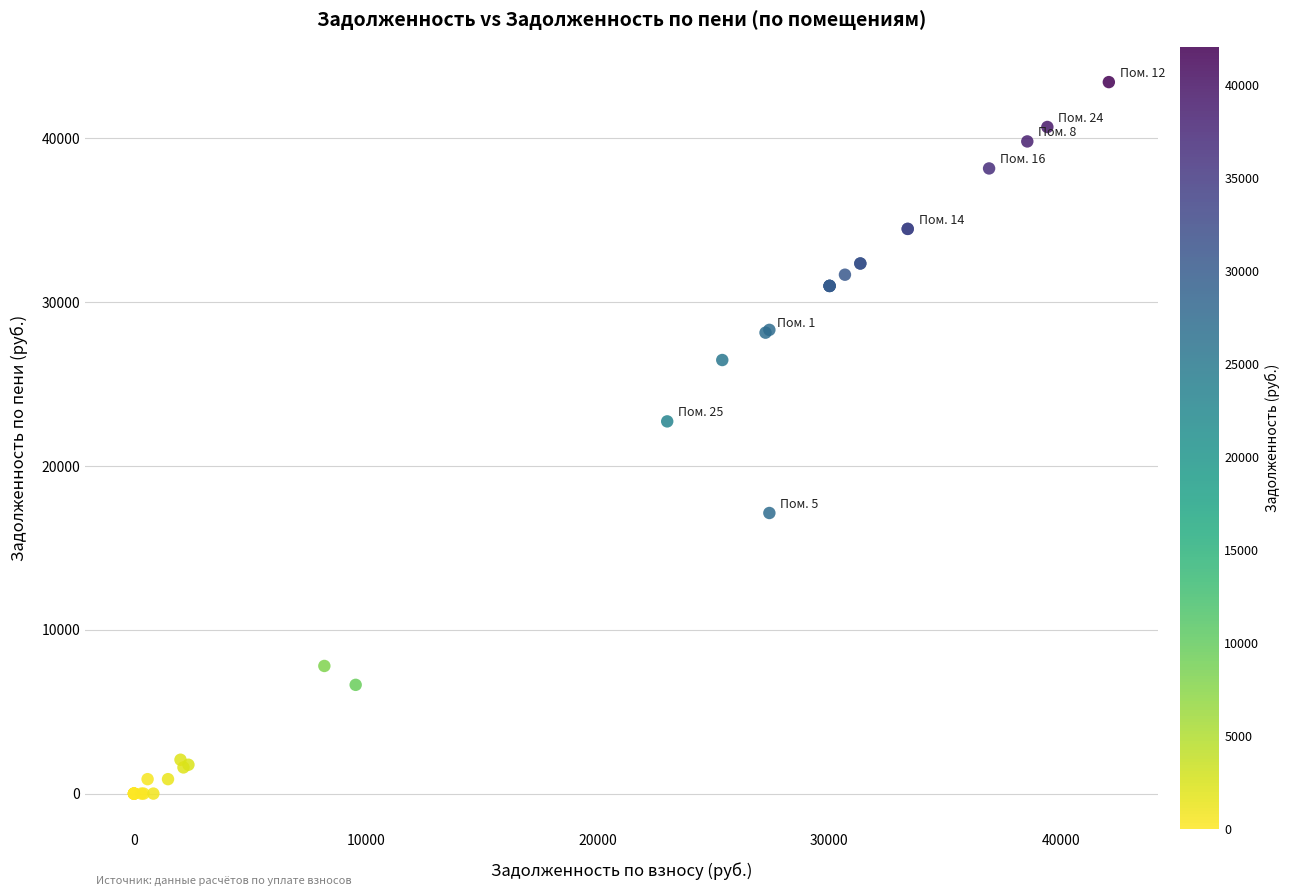

What Y value in the scatter plot is closest to 21702?

22706.5